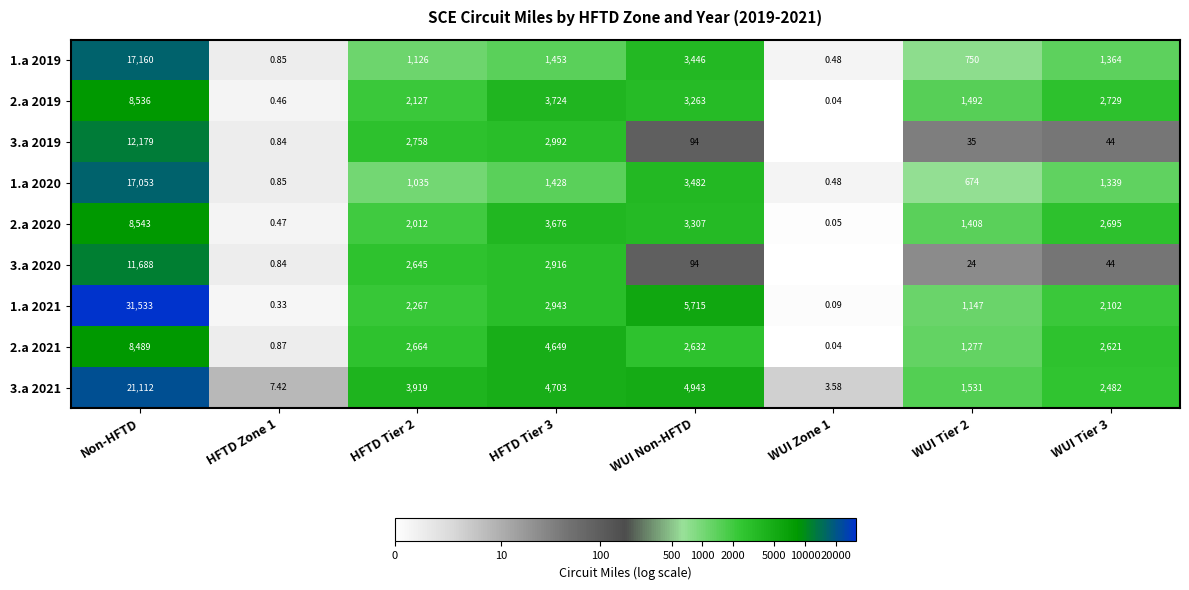

How many series are shown in this chart?

9